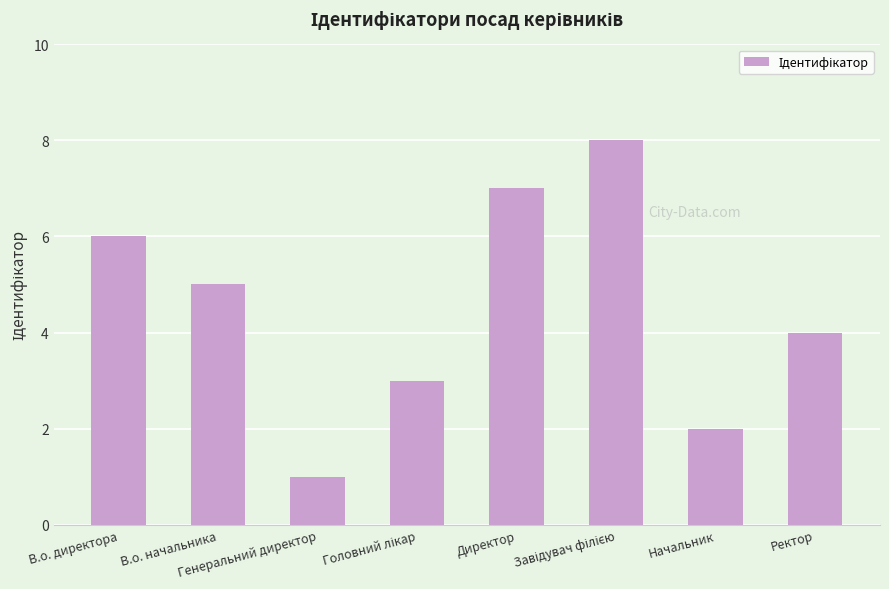

How many bars are there in total?

8